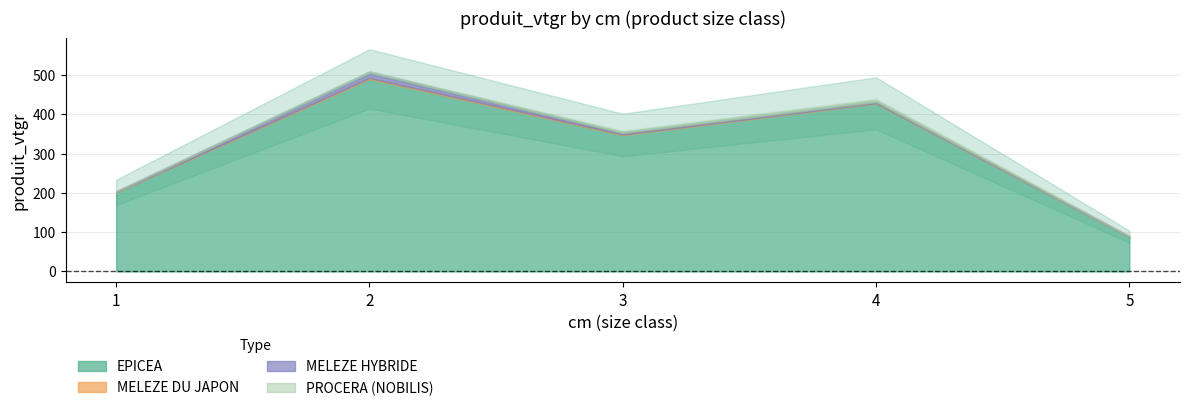

What is the value of the EPICEA point at the 1st from the left?

201.5